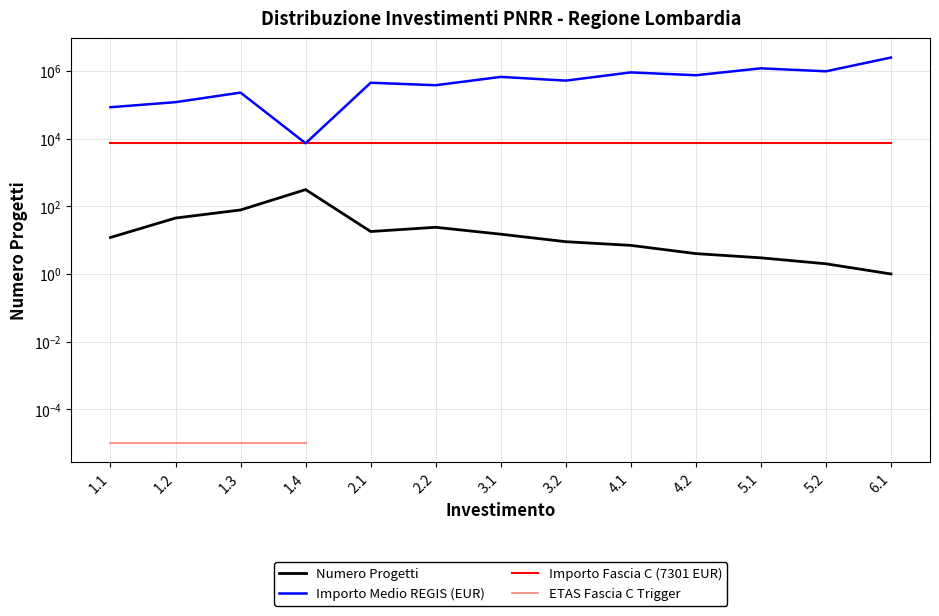

Which series has the largest total across all categories?

Importo Medio REGIS (EUR)